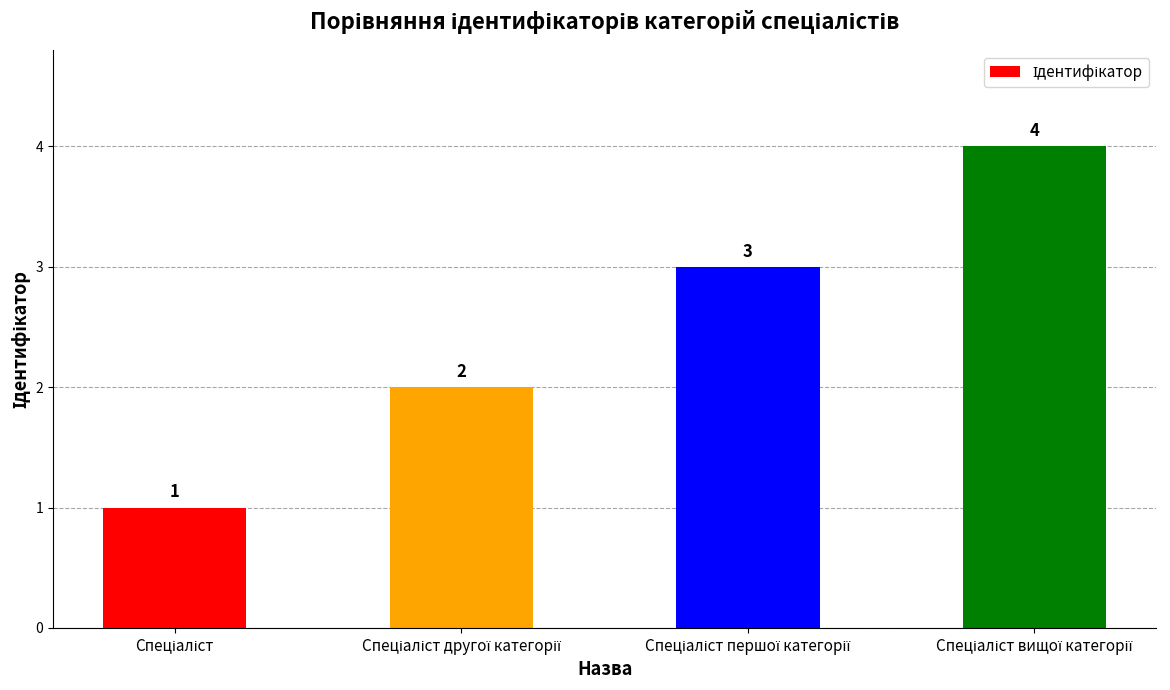

What is the difference between the maximum and minimum values?

3